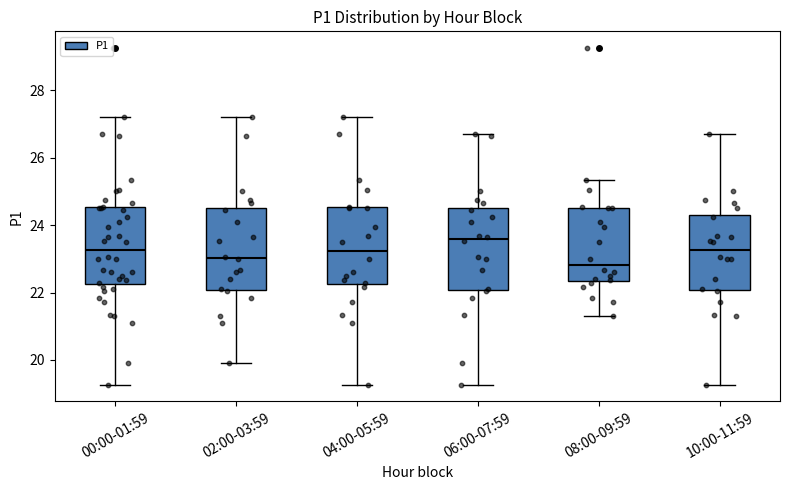

Reading left to right, read every box against the y-axis: the position of its median line, the range the box covers, and the ends of its whiskers. The values are not printed on the chart, so give them approximately, as read against the axis.

00:00-01:59: median 23.2, box 22.2 to 24.6, whiskers 19.2 to 27.2
02:00-03:59: median 23.0, box 22.0 to 24.6, whiskers 20.0 to 27.2
04:00-05:59: median 23.2, box 22.2 to 24.6, whiskers 19.2 to 27.2
06:00-07:59: median 23.6, box 22.0 to 24.6, whiskers 19.2 to 26.8
08:00-09:59: median 22.8, box 22.4 to 24.6, whiskers 21.4 to 25.4
10:00-11:59: median 23.2, box 22.0 to 24.4, whiskers 19.2 to 26.8